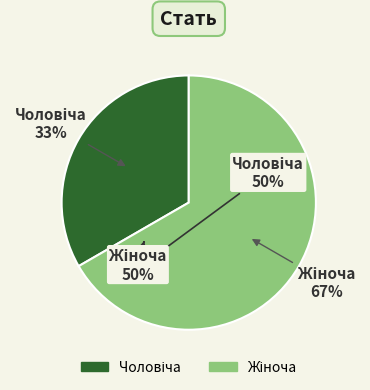

To the nearest percent, what is the combined percentage of Чоловіча and Жіноча?

100%